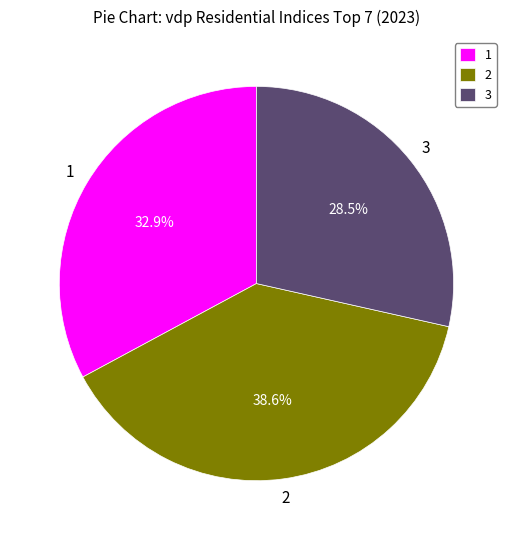

Which slice is the largest?

2